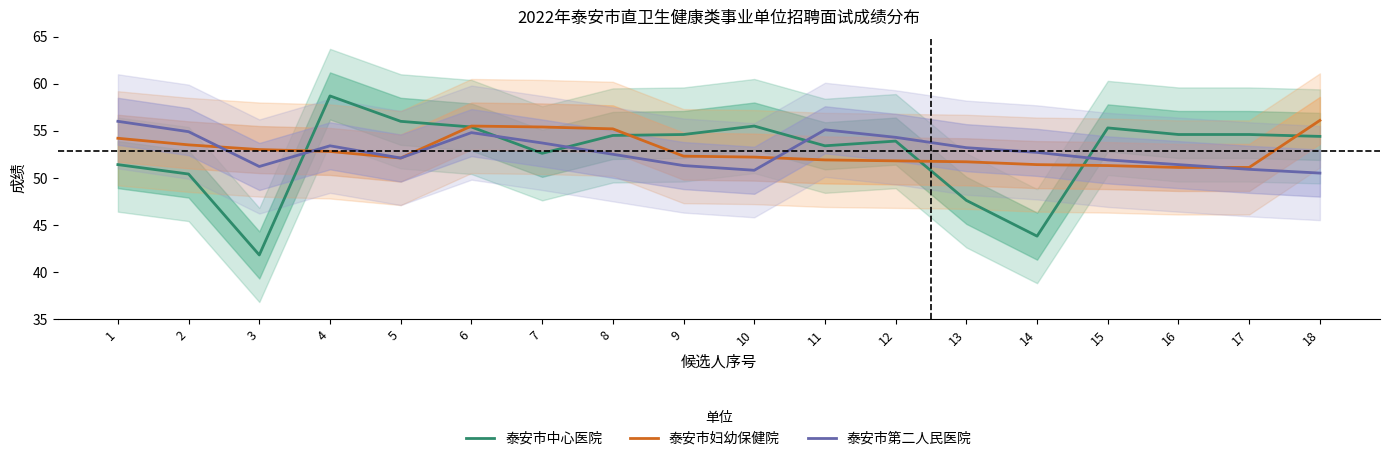

Reading right to left, extract all data points from this chart.

泰安市中心医院: 54.4	54.6	54.6	55.3	43.8	47.6	53.9	53.4	55.5	54.6	54.5	52.6	55.4	56.0	58.7	41.8	50.4	51.4
泰安市妇幼保健院: 56.1	51.1	51.1	51.3	51.4	51.7	51.8	51.9	52.2	52.3	55.2	55.4	55.5	52.1	52.8	53.0	53.5	54.2
泰安市第二人民医院: 50.5	50.9	51.4	51.9	52.7	53.2	54.3	55.1	50.8	51.3	52.5	53.7	54.8	52.1	53.4	51.2	54.9	56.0